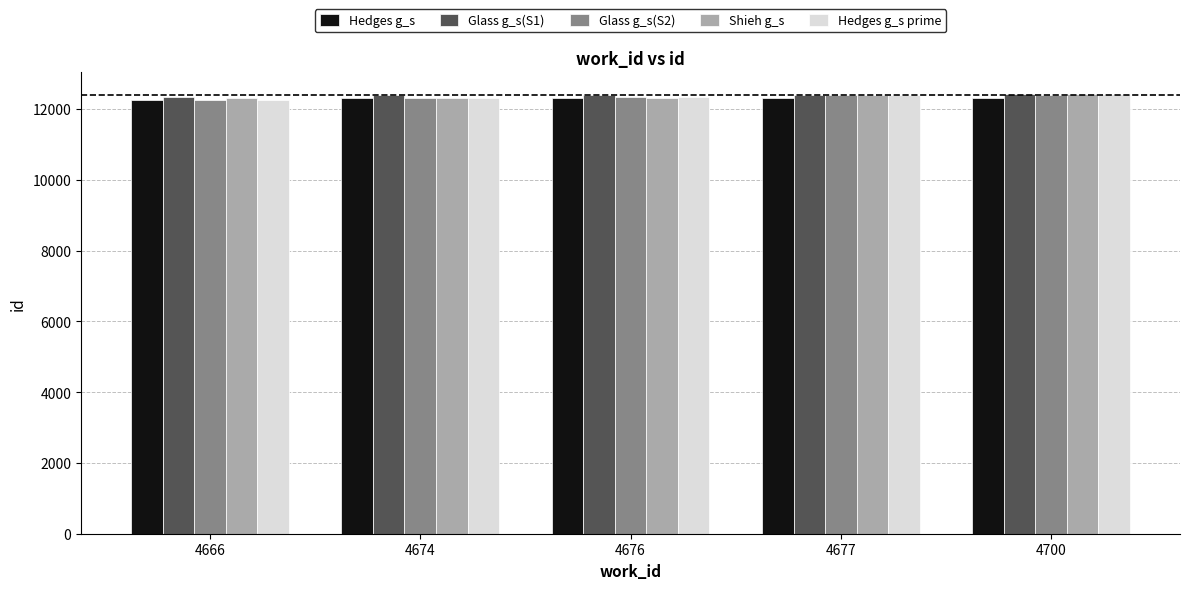

What is the sum of all Glass g_s(S2) values?

61701